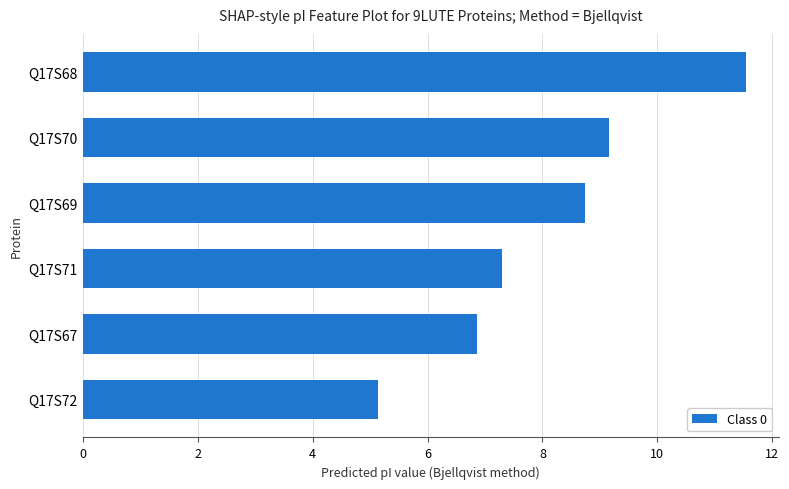

True or false: the data shows 5.4 at Q17S69.

False